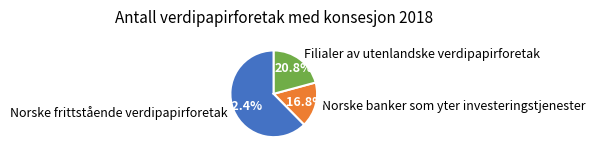

Is it true that Filialer av utenlandske verdipapirforetak is 10% of the pie?

False